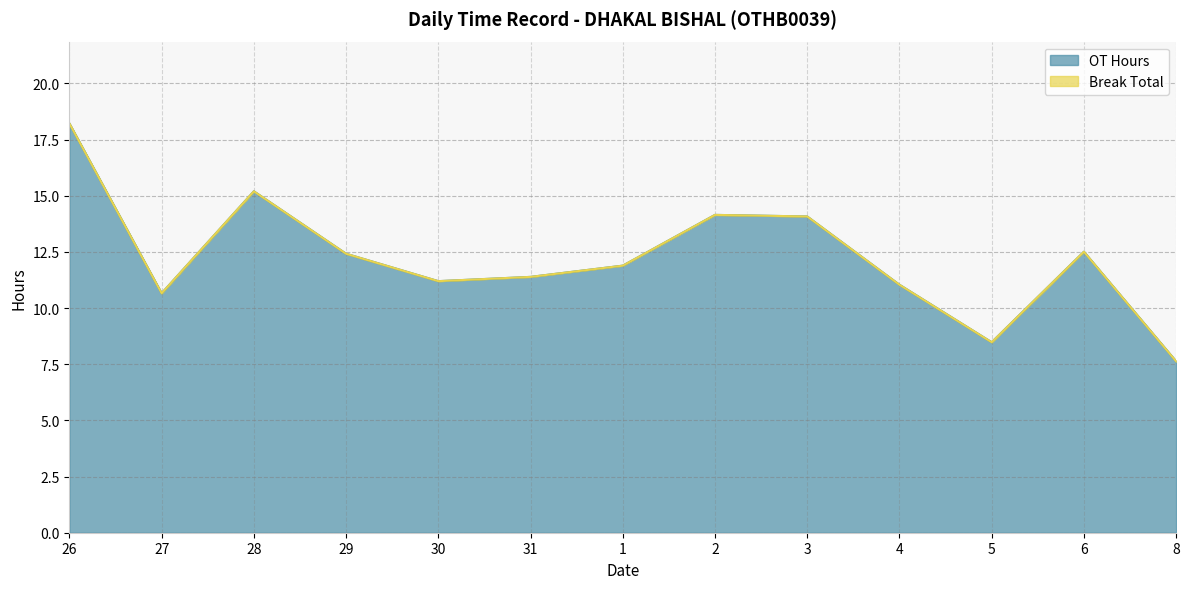

What position from the right is 30?

9